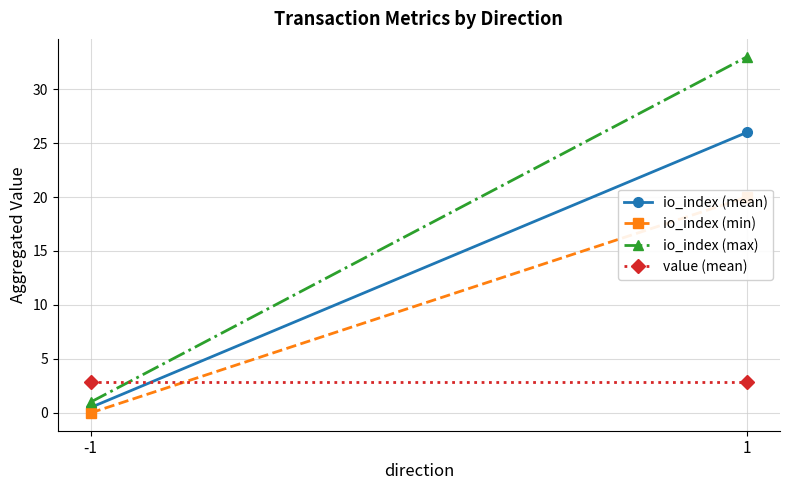

What is the average value of the io_index (min) series?

10.0